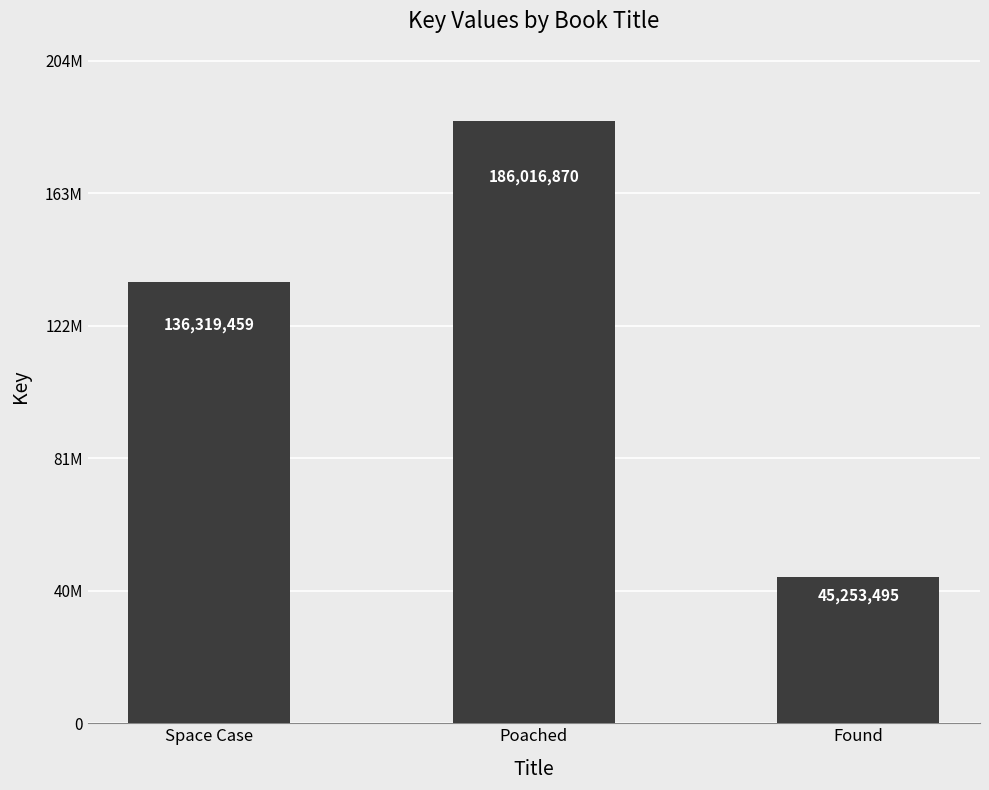

What value does the data have at Space Case, to the nearest 10?

136319460